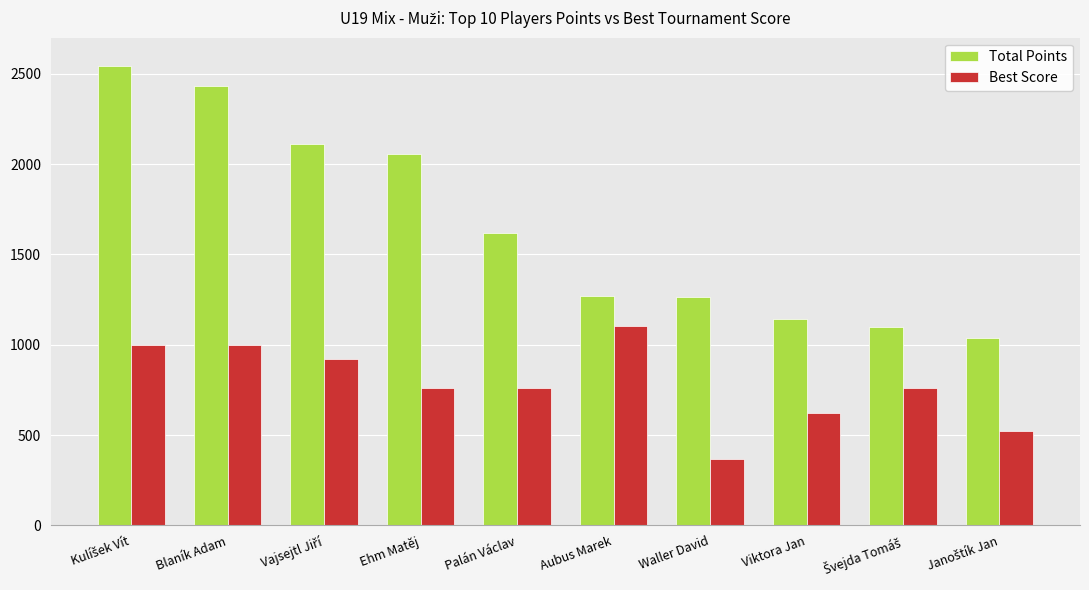

How many data points in Best Score are less than 760?

3